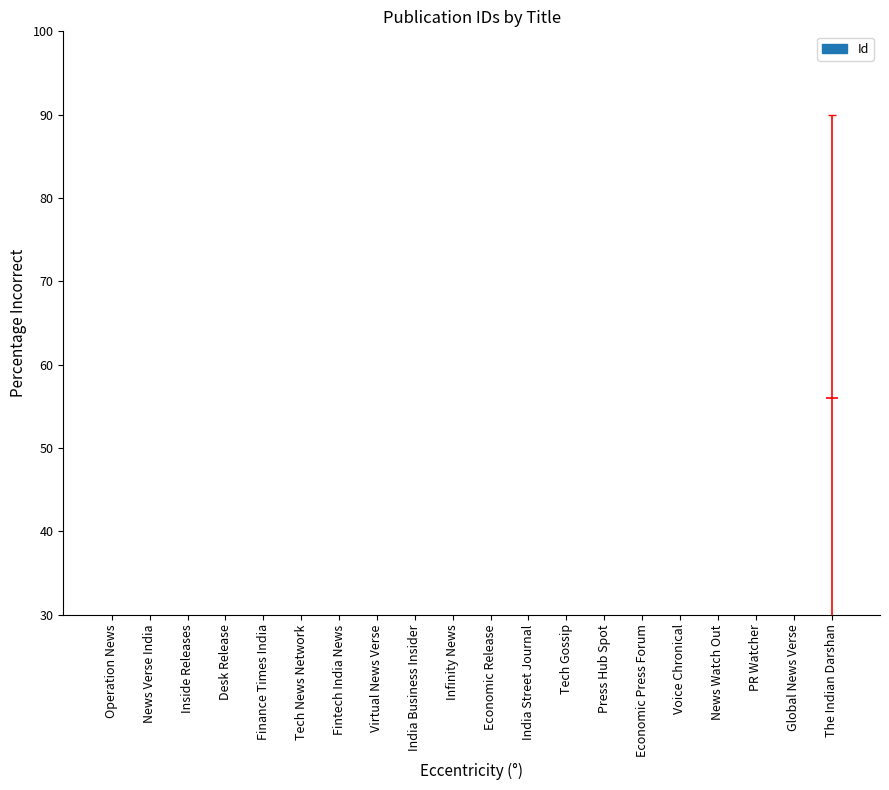

What is the label of the 4th bar from the left?

Desk Release